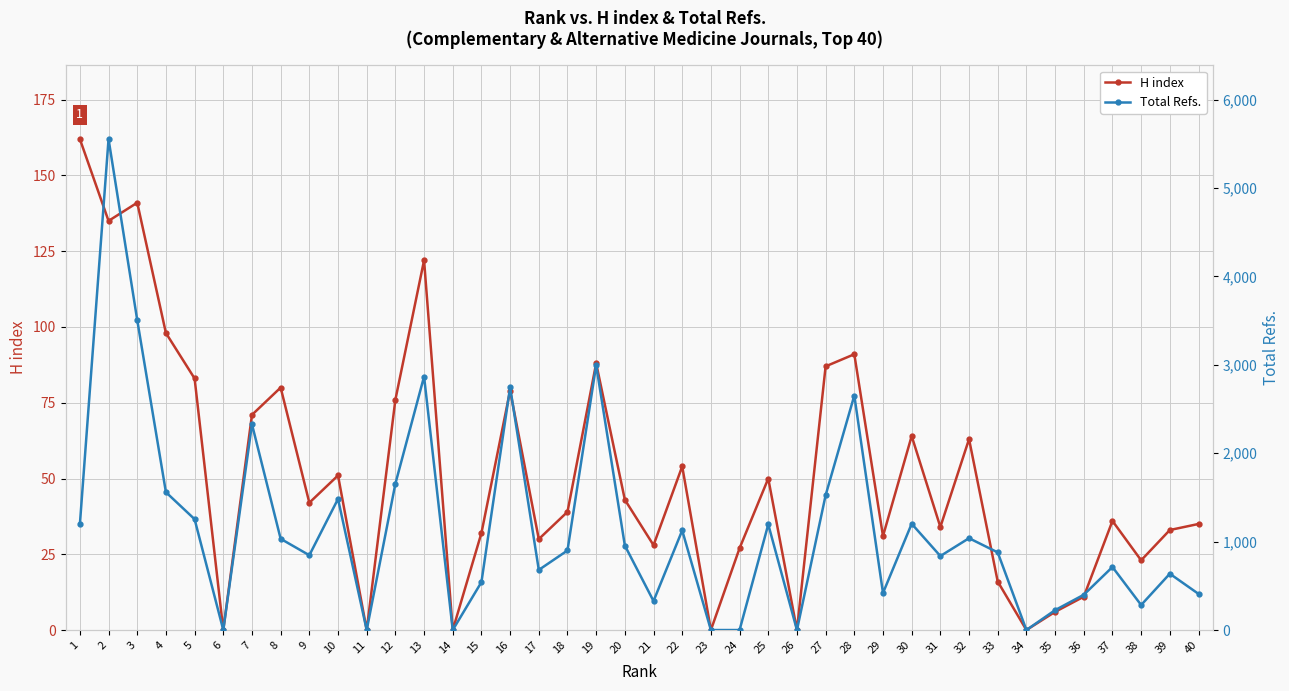

Which series ends up on top after the final intersection of Total Refs. and H index?

Total Refs.